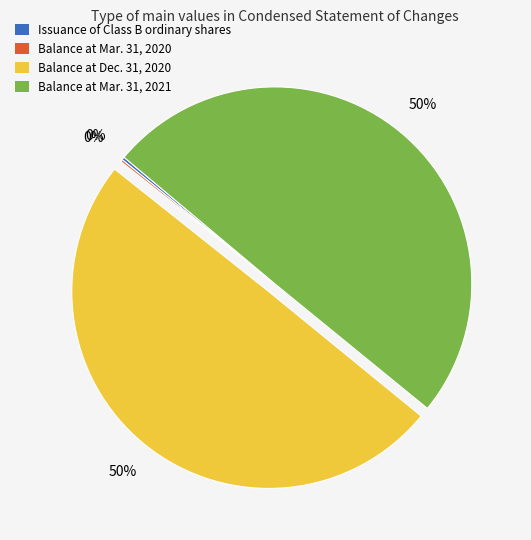

To the nearest percent, what is the average slice percentage?

25%